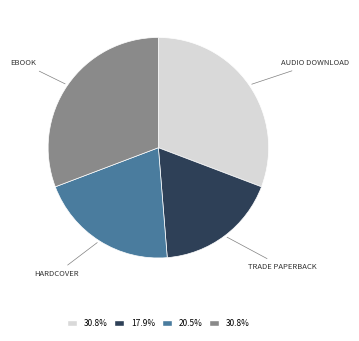

Is there any slice that represents more than half of the pie?

No